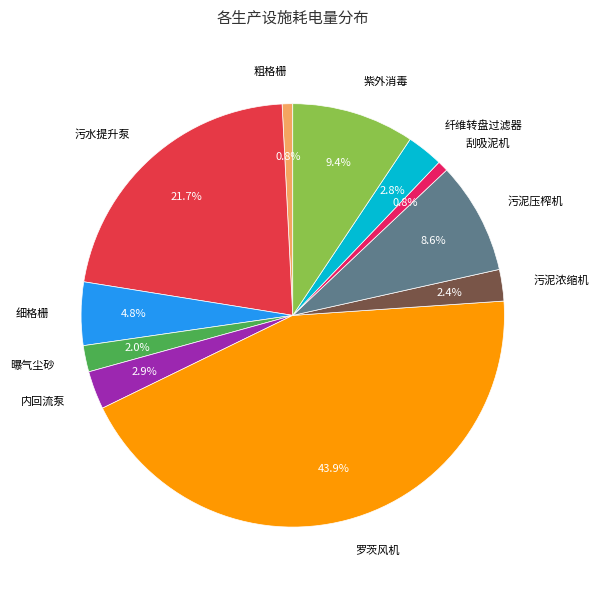

Count the number of slices in the pie.

11